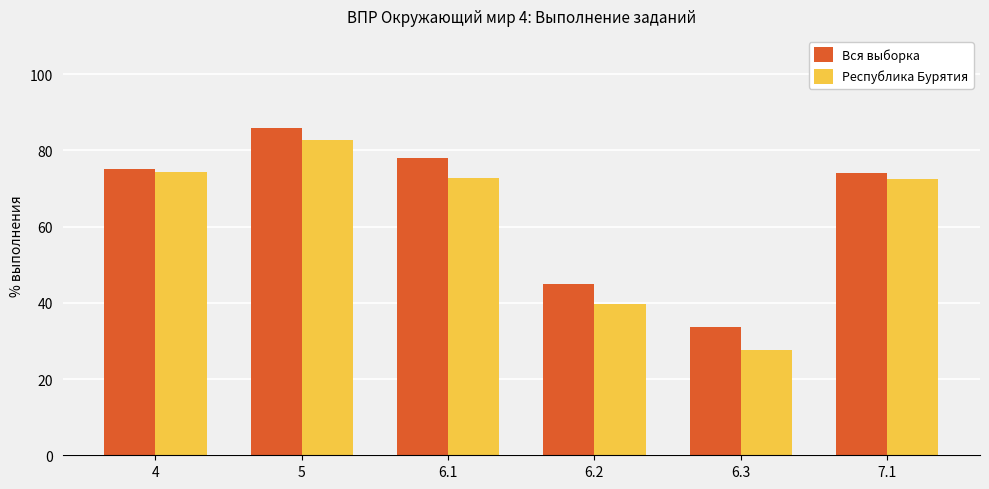

What is the label of the 5th bar from the left?

6.3